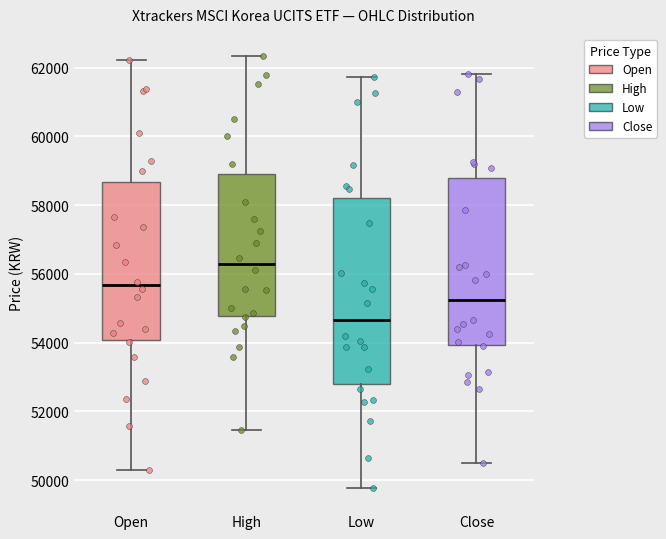

Where is the upper edge of the box for Low on the y-axis? The values are not printed on the chart, so give them approximately, as read against the axis.

58200